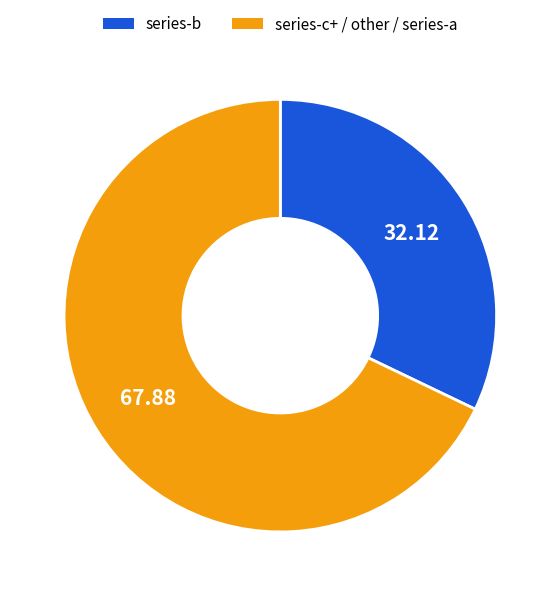

How many segments does this pie chart have?

2